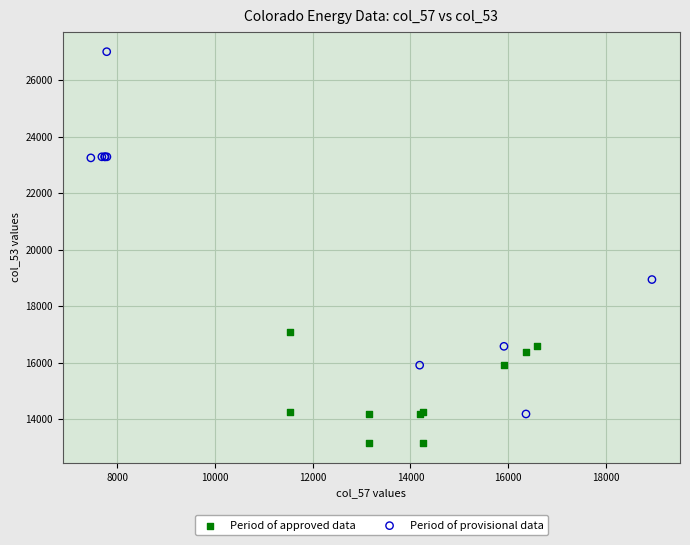

Which series contains the highest Y value?

Period of provisional data